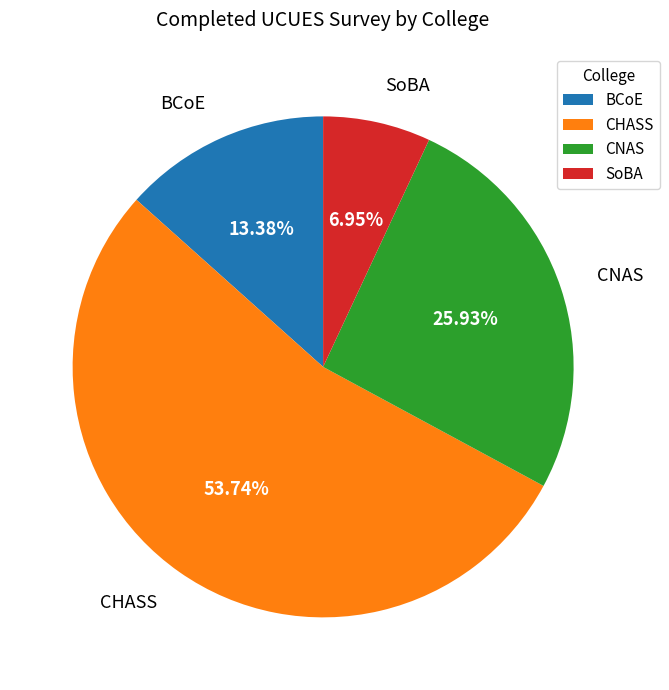

Which slice is the largest?

CHASS